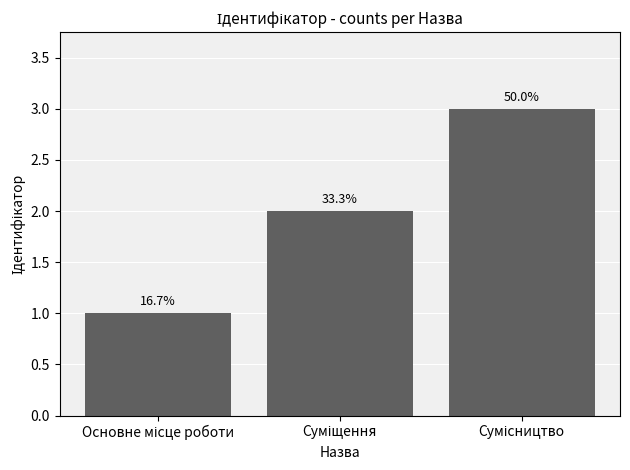

What is the ratio of the value at Основне місце роботи to the value at Сумісництво?

0.3